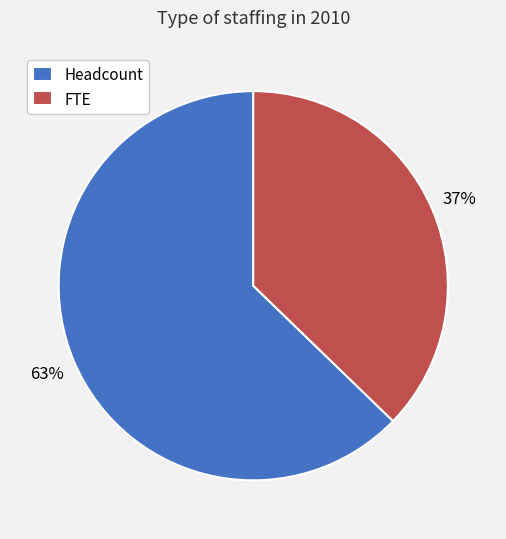

To the nearest percent, what is the difference between the Headcount and FTE slice percentages?

26%